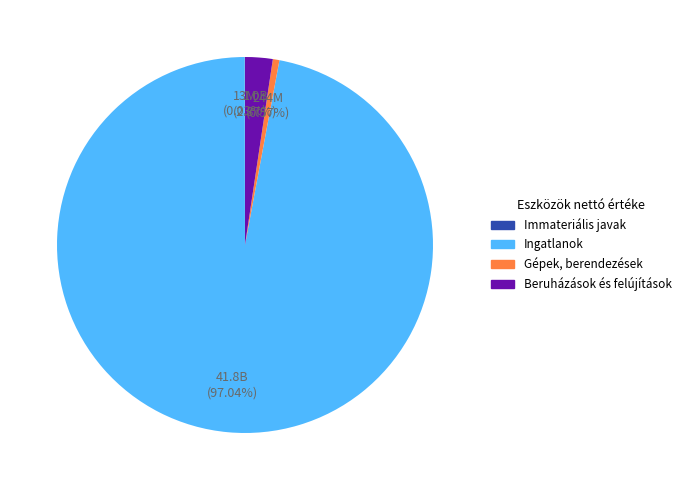

Between Gépek, berendezések and Beruházások és felújítások, which is larger?

Beruházások és felújítások